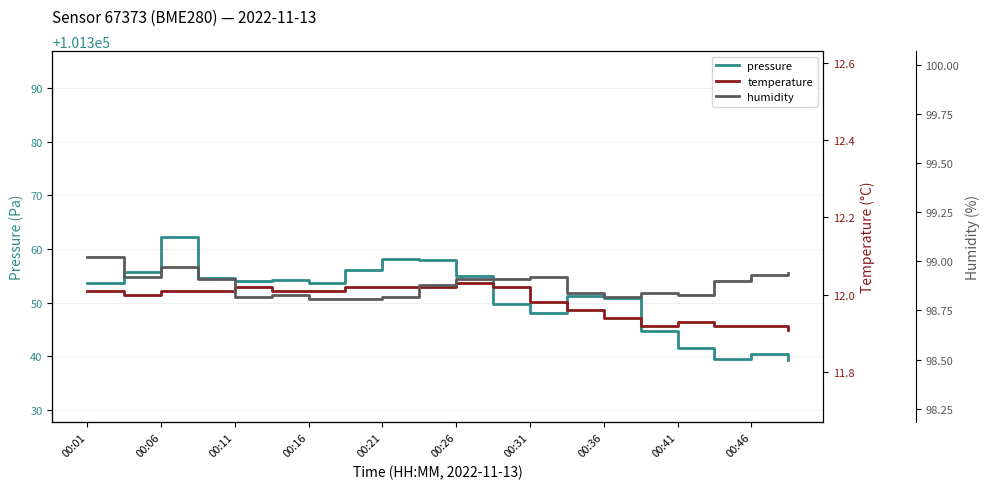

Is it true that pressure equals 101350.9 at 00:36?

True